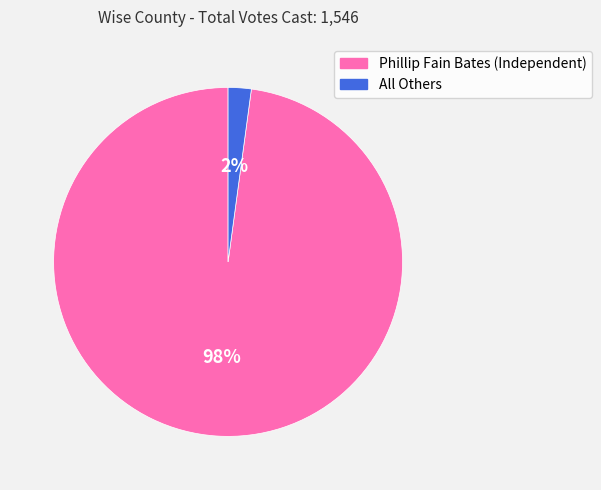

Between Phillip Fain Bates (Independent) and All Others, which is larger?

Phillip Fain Bates (Independent)